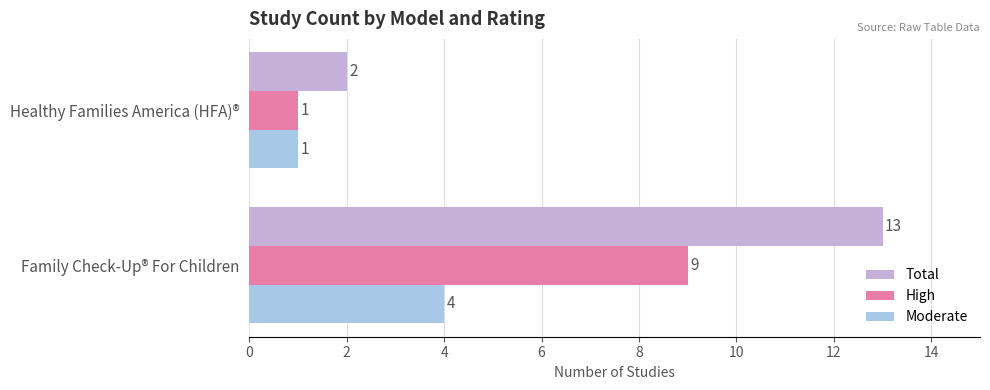

Rank the series by their maximum value, from lowest to highest.

Moderate, High, Total